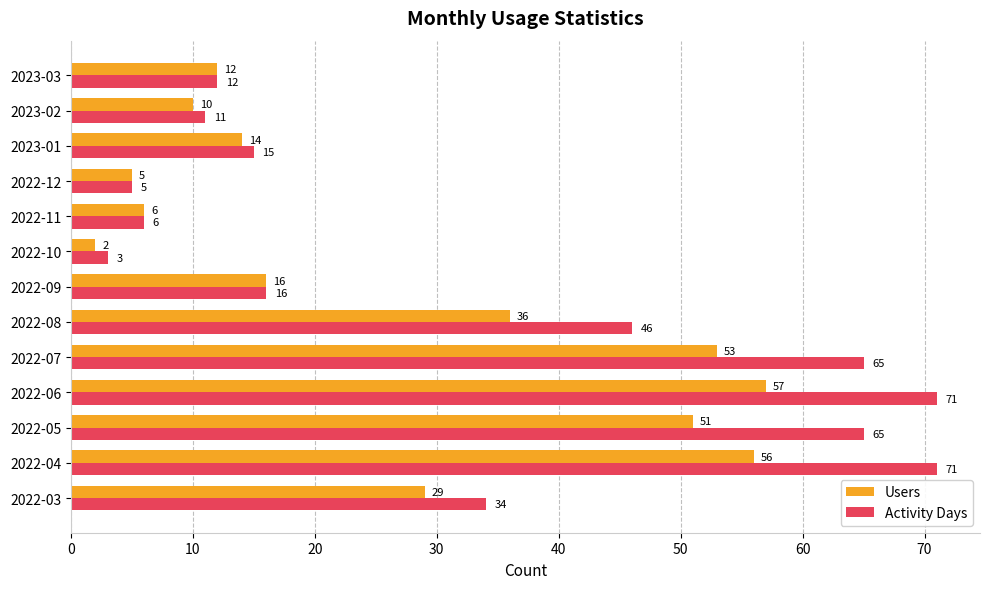

Which series changed the most between 2022-05 and 2023-01?

Activity Days